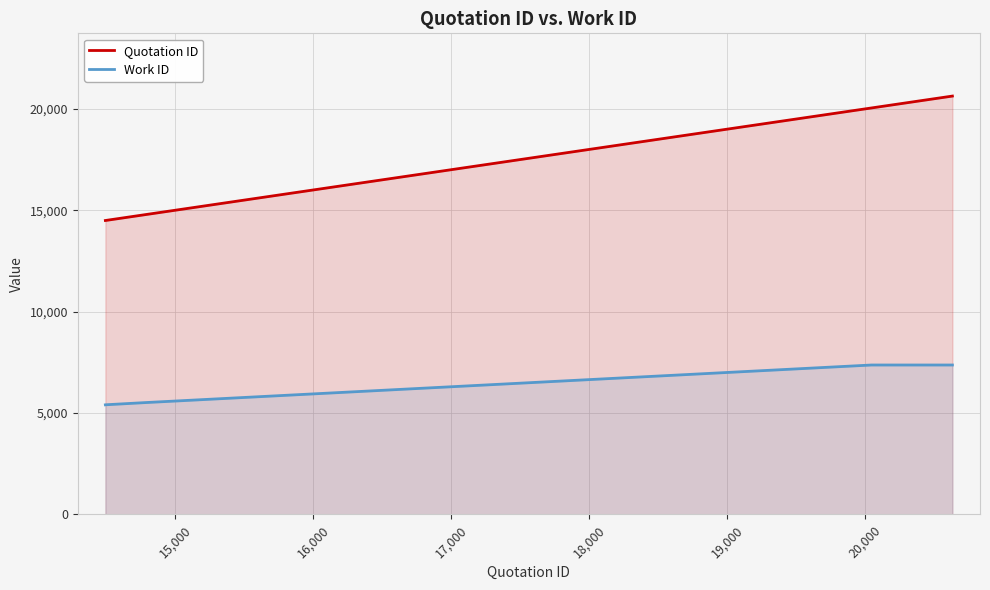

True or false: Quotation ID and Work ID cross at least once.

False